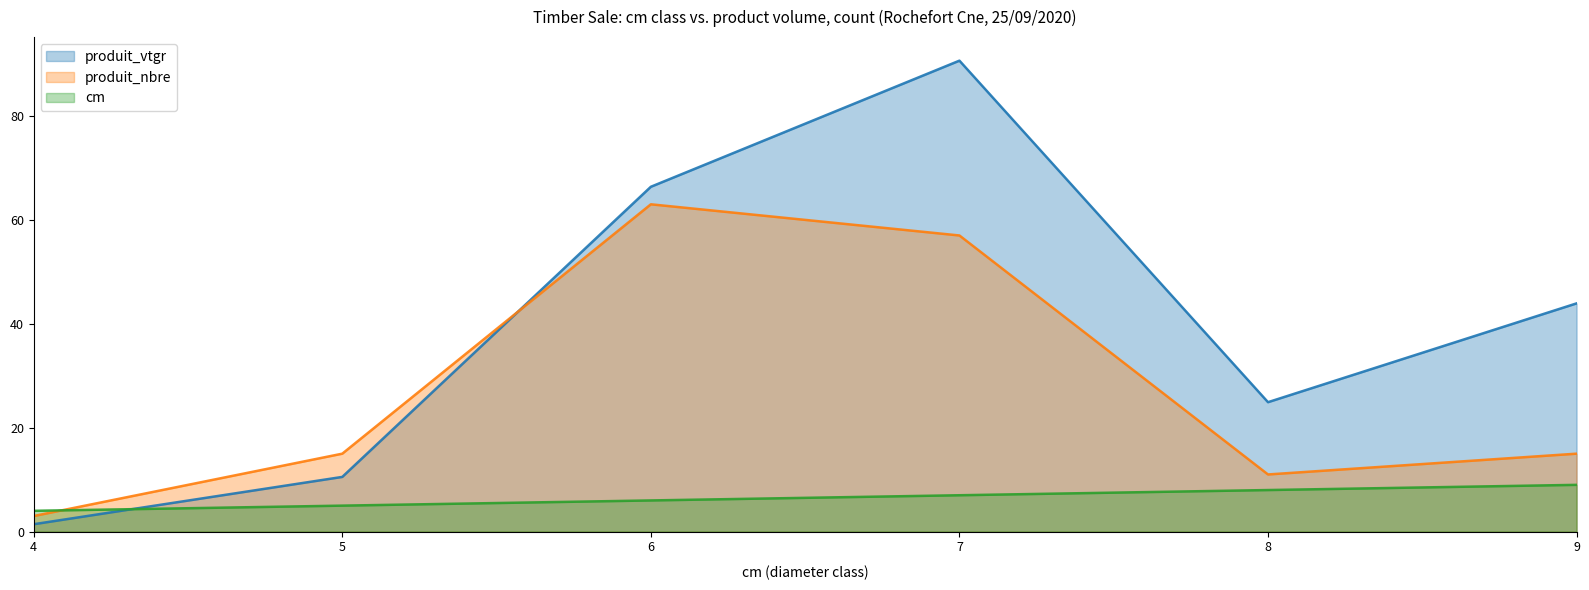

What is the total value across all series at 9?

67.9